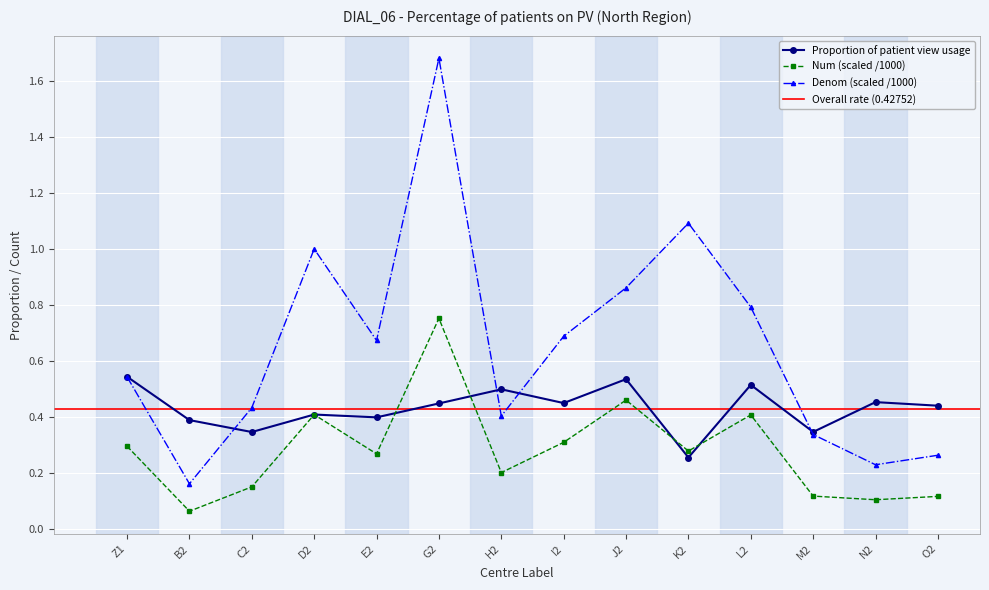

Which series has the largest range (max minus min)?

Denom